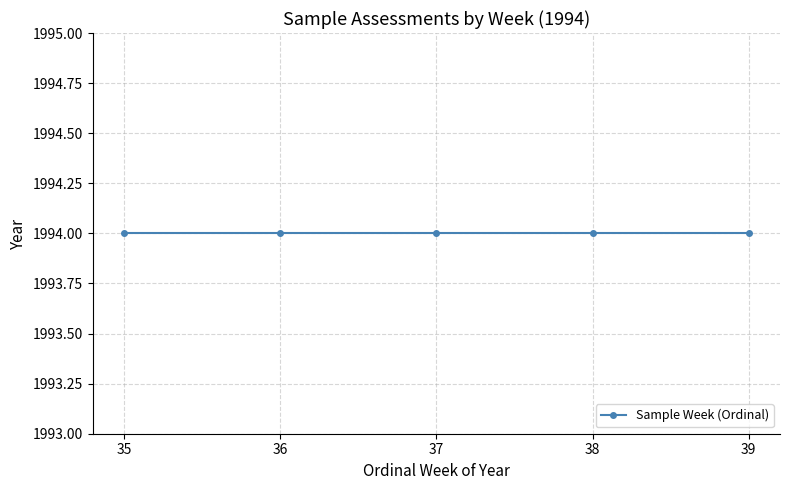

How many series are shown in this chart?

1